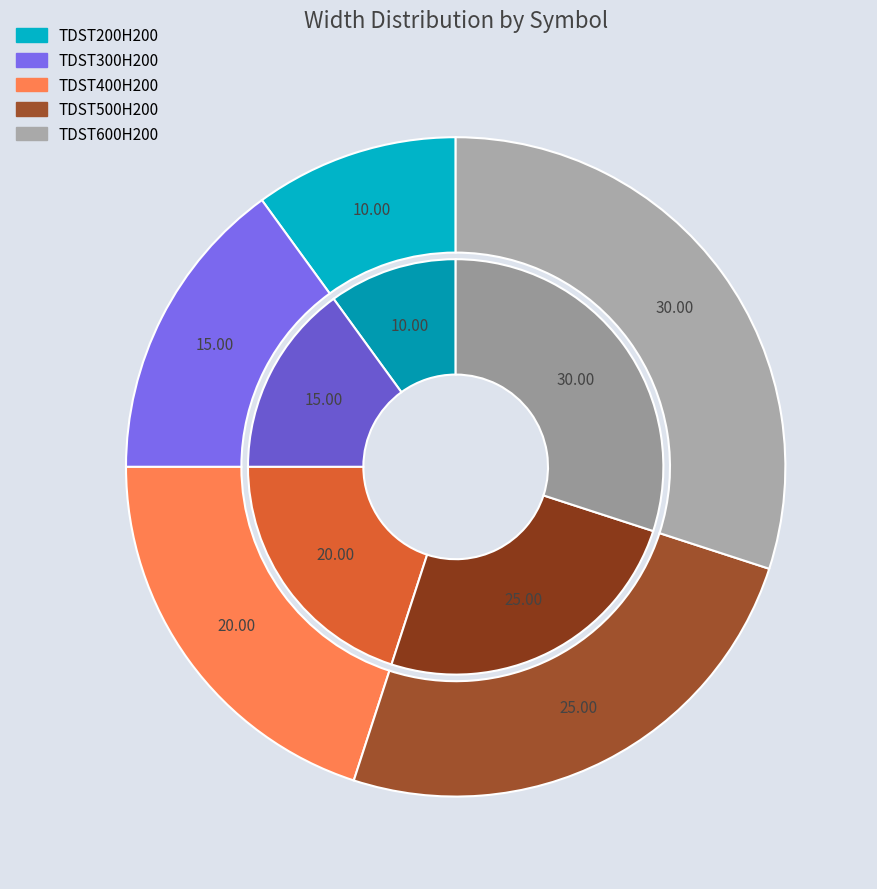

How many slices are in this pie chart?

5